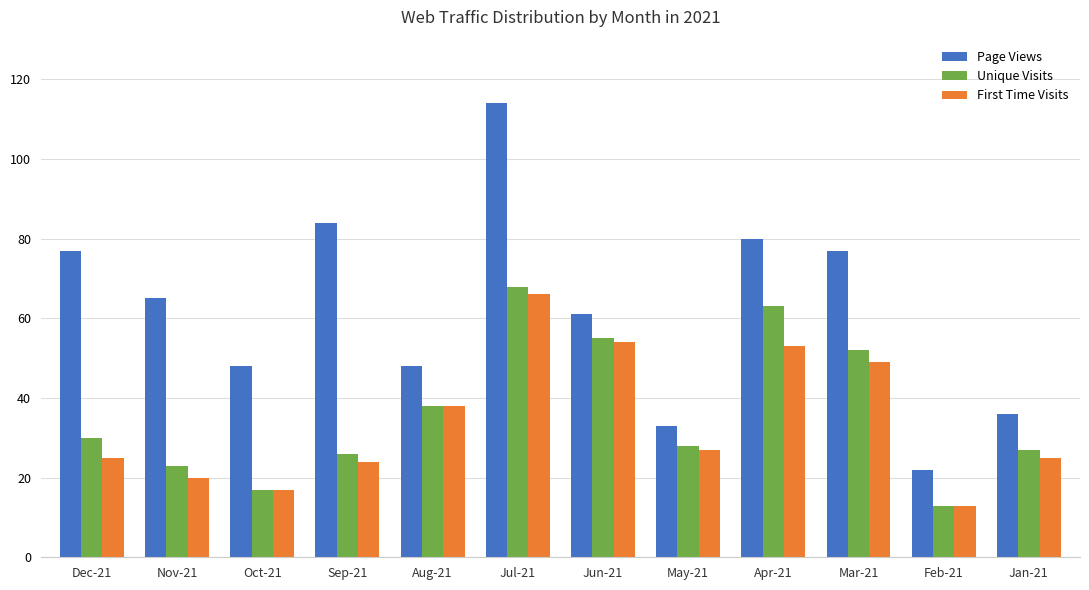

What is the difference between the second highest and second lowest values in the Page Views series?

51